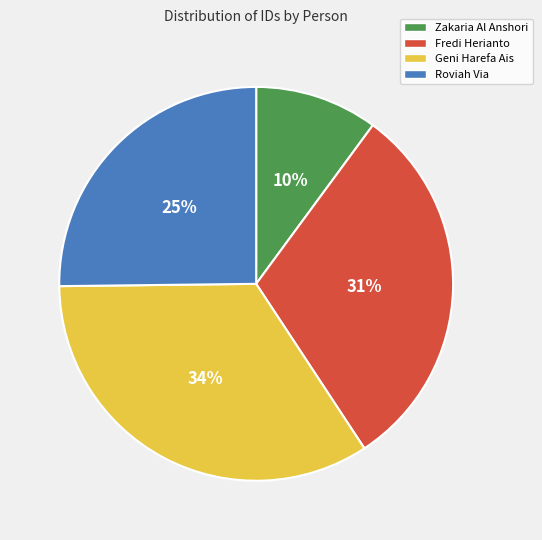

The Fredi Herianto slice represents 22% of the pie. True or false?

False